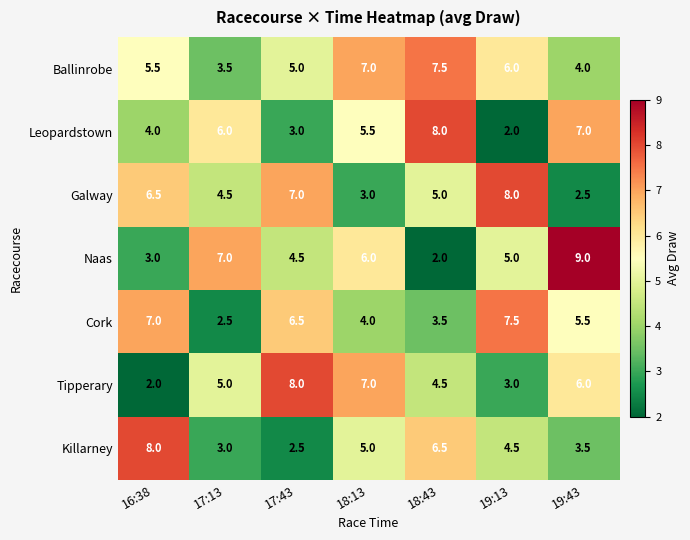

Which series has the largest total across all categories?

Ballinrobe